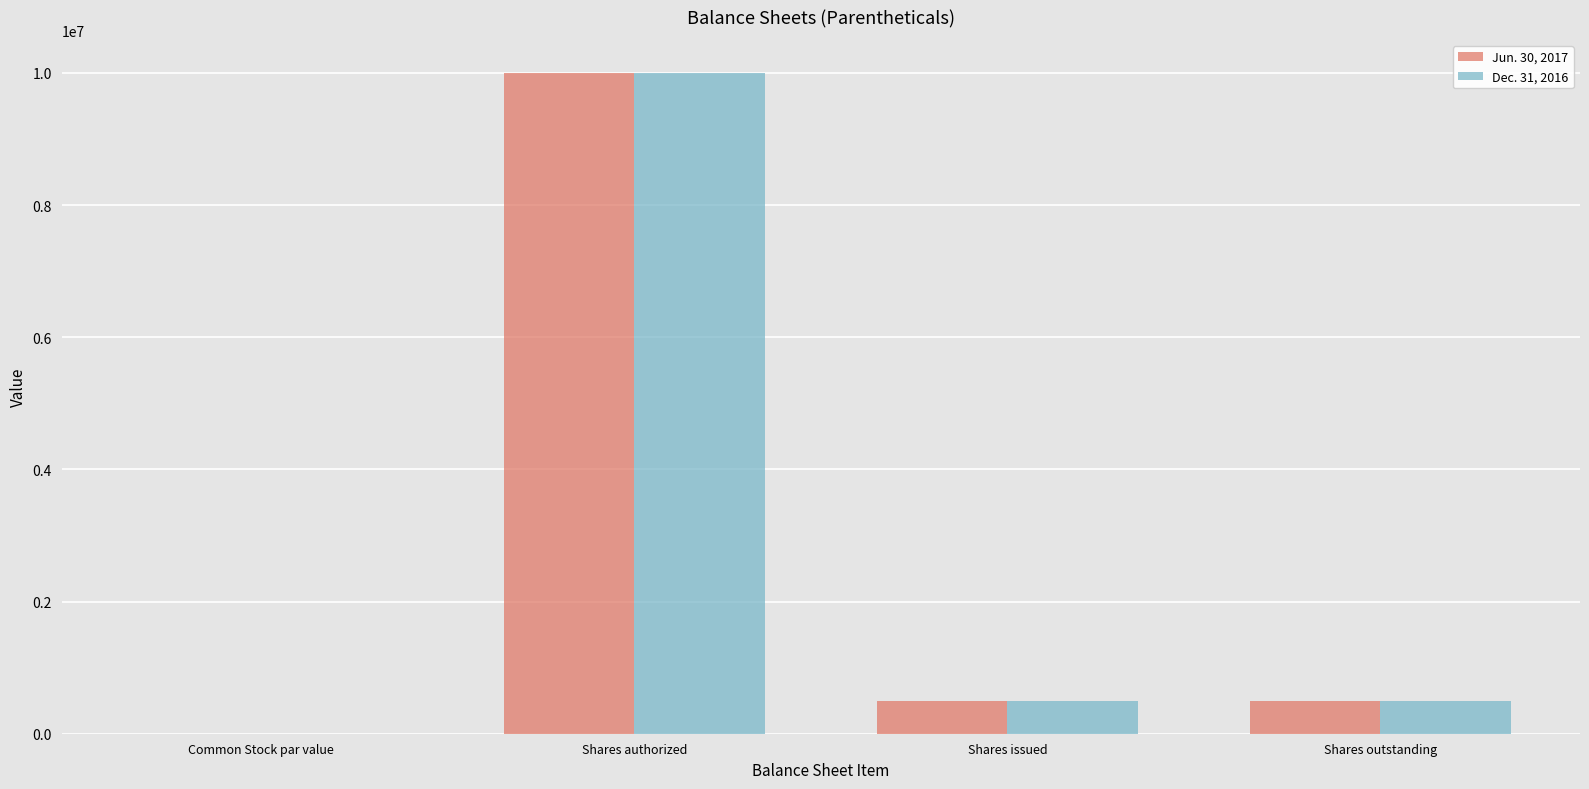

How many categories are shown in the chart?

4